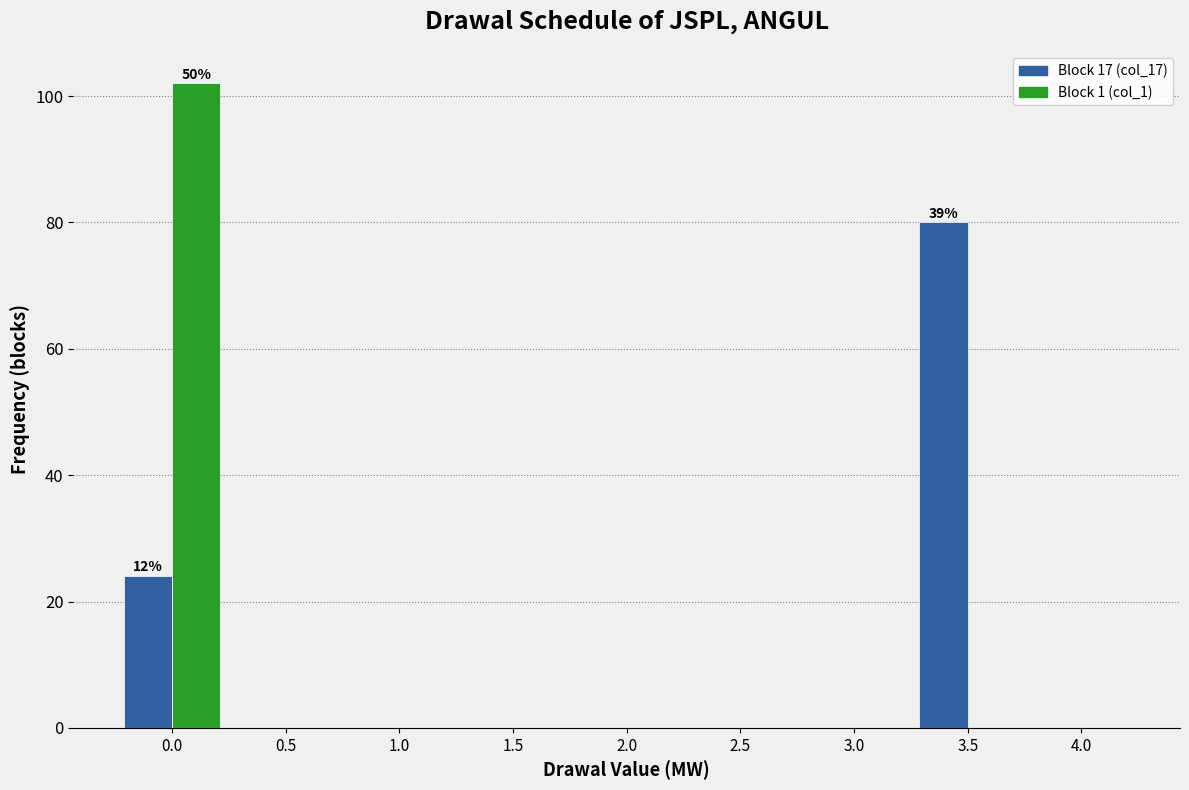

Reading right to left, transcribe all the data shown in this chart.

Block 17 (col_17): 4.0=0	3.5=80	3.0=0	2.5=0	2.0=0	1.5=0	1.0=0	0.5=0	0.0=24
Block 1 (col_1): 4.0=0	3.5=0	3.0=0	2.5=0	2.0=0	1.5=0	1.0=0	0.5=0	0.0=102